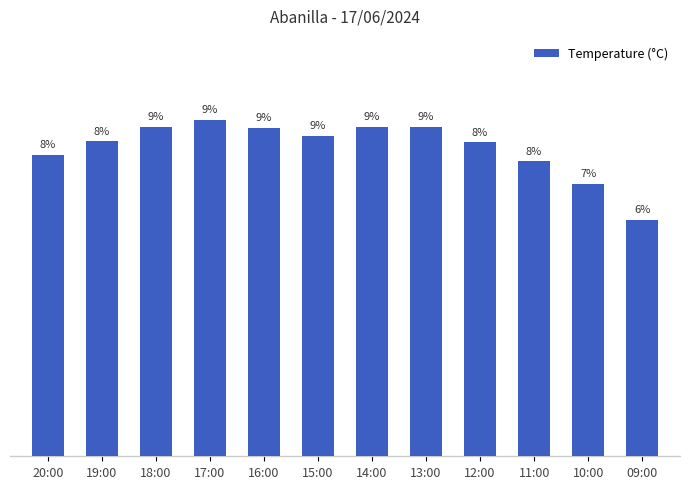

Are the bars horizontal?

No